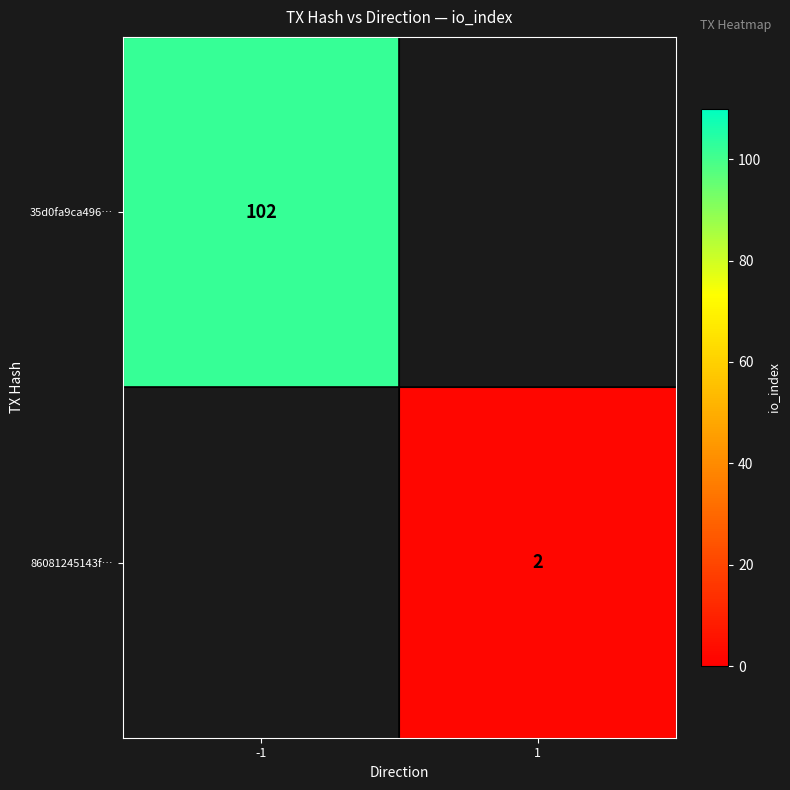

At how many categories does at least one series exceed 41?

1